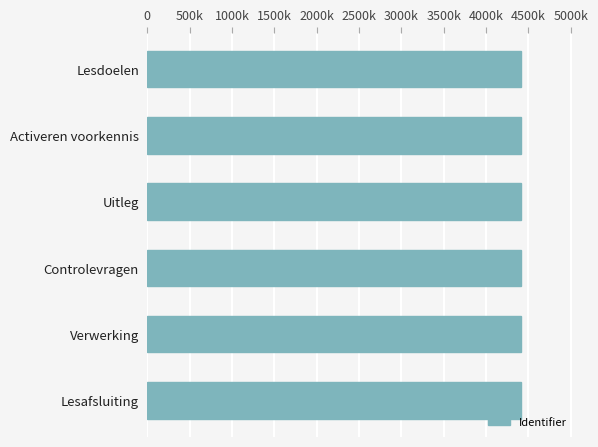

Are the bars horizontal?

Yes